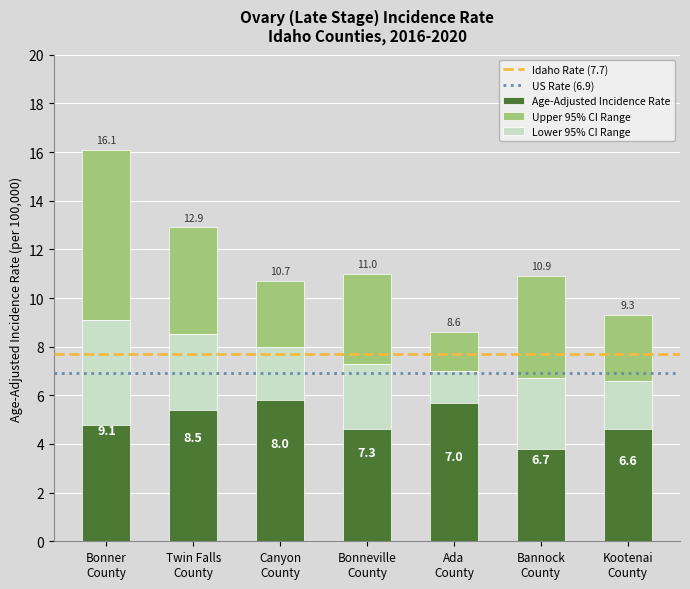

True or false: Lower 95% CI has a value of 2.5 at Bonneville County.

False